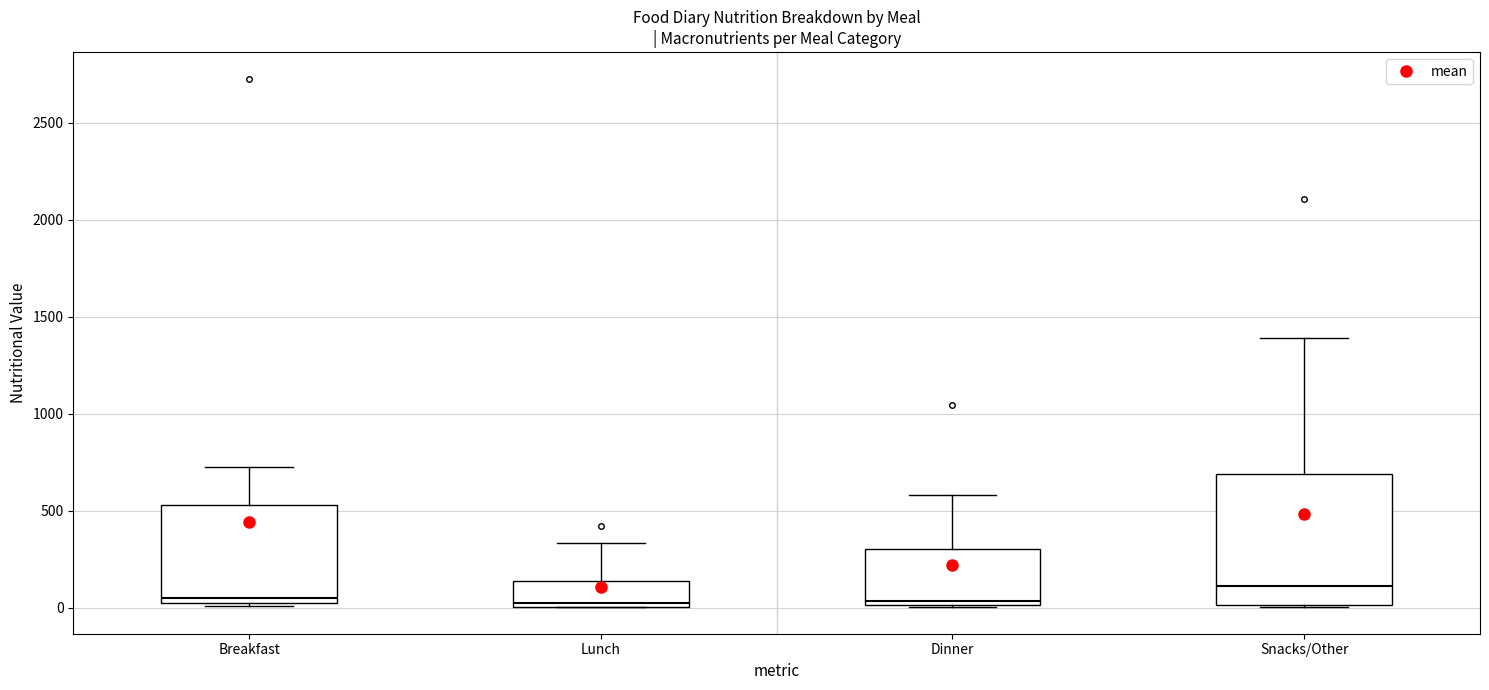

Where does the upper whisker of the box for Lunch end on the y-axis? The values are not printed on the chart, so give them approximately, as read against the axis.

350